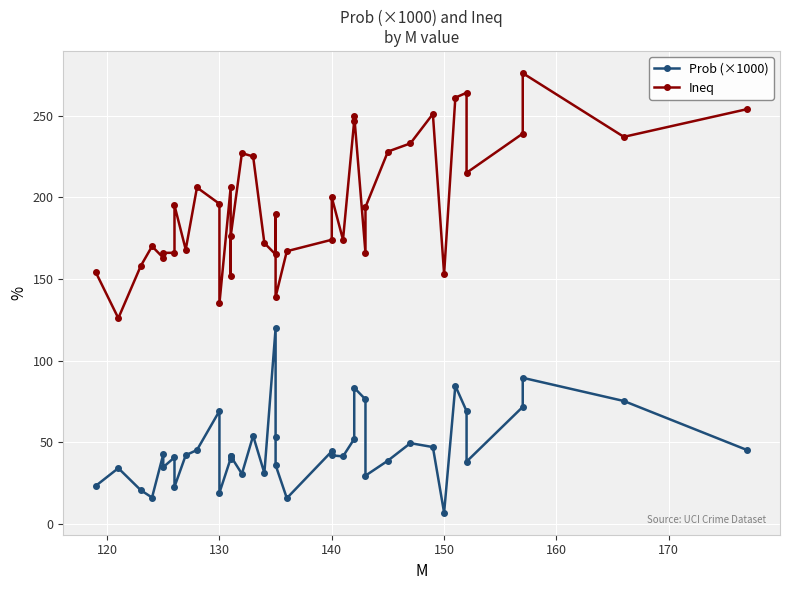

Reading left to right, list all the values displayed in this chart.

Prob (×1000): 23.4	34.2	20.7	16.2	42.7	34.8	40.8	22.8	42.1	45.3	69.2	19.1	40.1	41.7	41.6	30.7	54.0	31.2	119.8	53.2	36.1	15.8	44.5	42.0	41.4	52.1	83.4	76.3	29.6	38.8	49.5	47.1	6.9	84.6	69.1	38.2	71.7	89.5	75.3	45.2
Ineq: 154.0	126.0	158.0	170.0	163.0	166.0	166.0	195.0	168.0	206.0	196.0	135.0	206.0	152.0	176.0	227.0	225.0	172.0	165.0	190.0	139.0	167.0	174.0	200.0	174.0	247.0	250.0	166.0	194.0	228.0	233.0	251.0	153.0	261.0	264.0	215.0	239.0	276.0	237.0	254.0